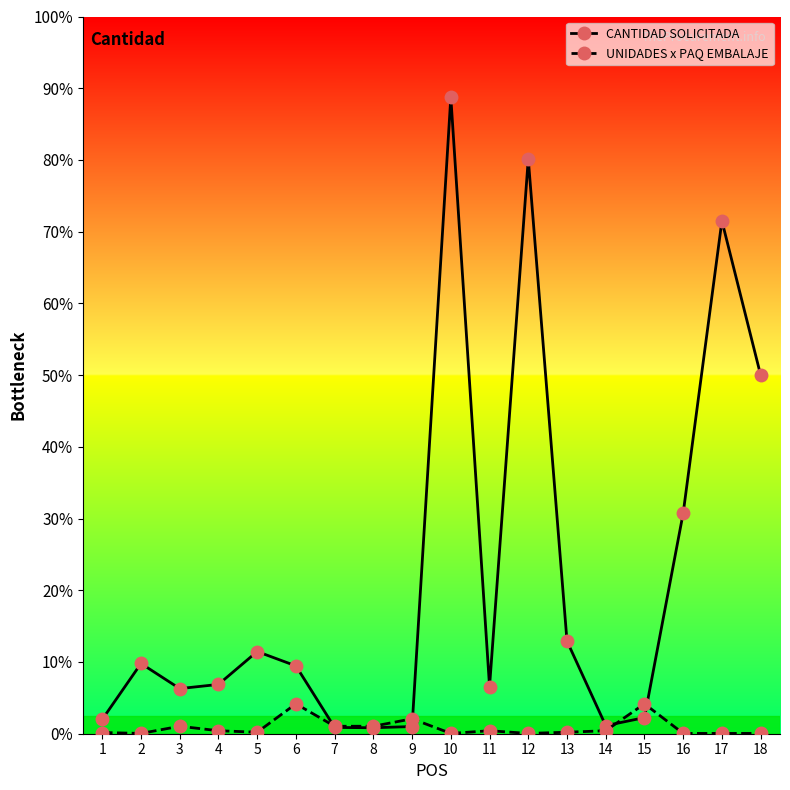

What are all the series names shown in the legend?

CANTIDAD SOLICITADA, UNIDADES x PAQ EMBALAJE